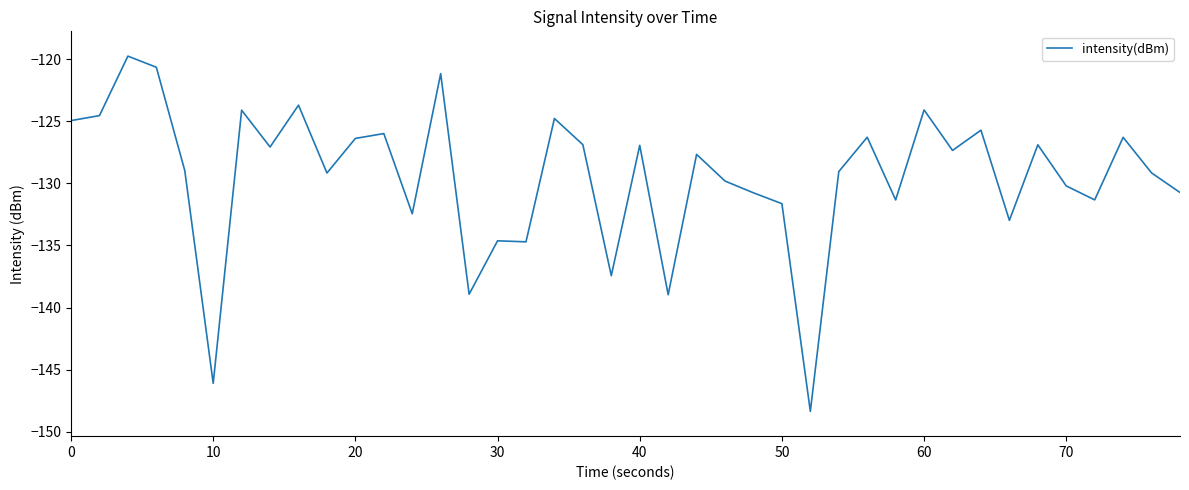

What is the difference between the maximum and minimum values?

28.6